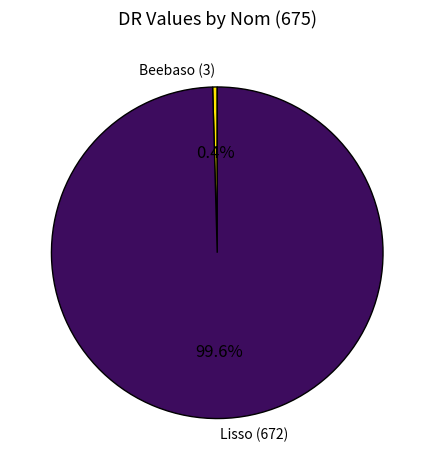

What is the smallest slice in the pie chart?

Beebaso